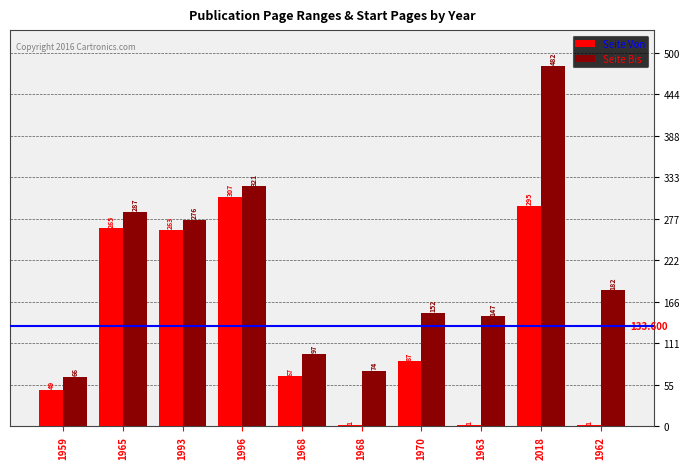

How many categories are shown in the chart?

10